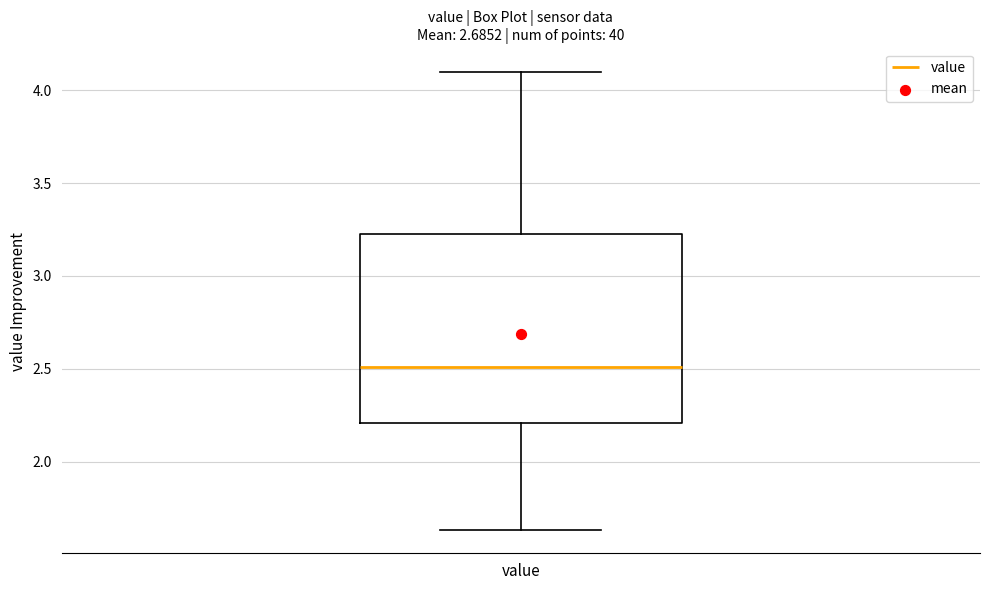

Where is the lower edge of the box for value on the y-axis? The values are not printed on the chart, so give them approximately, as read against the axis.

2.20